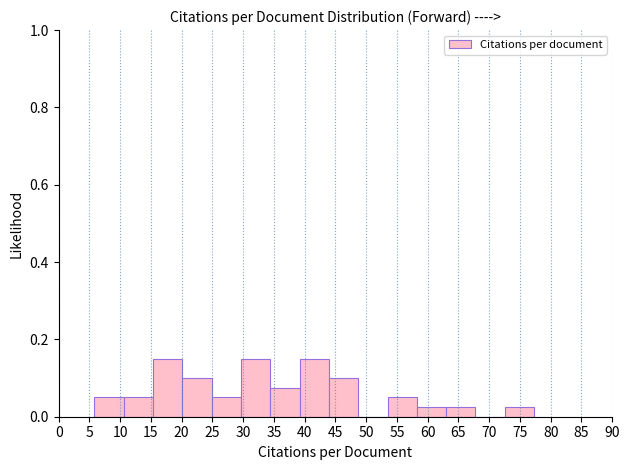

How tall is the bar that spans 10.5 to 15.5 on the x-axis? Neither the bar edges nor the heights are printed on the chart, so give them approximately, as read against the axes.

0.06